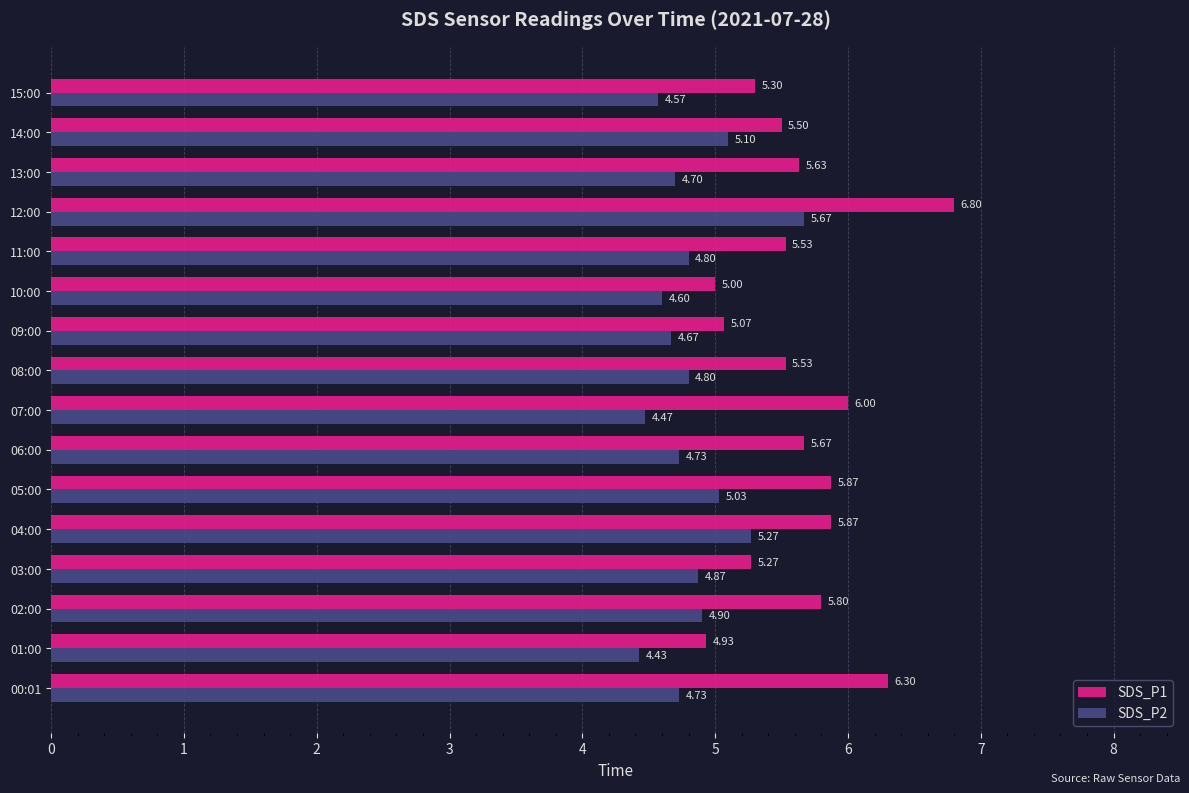

What is the sum of all SDS_P2 values?

77.3